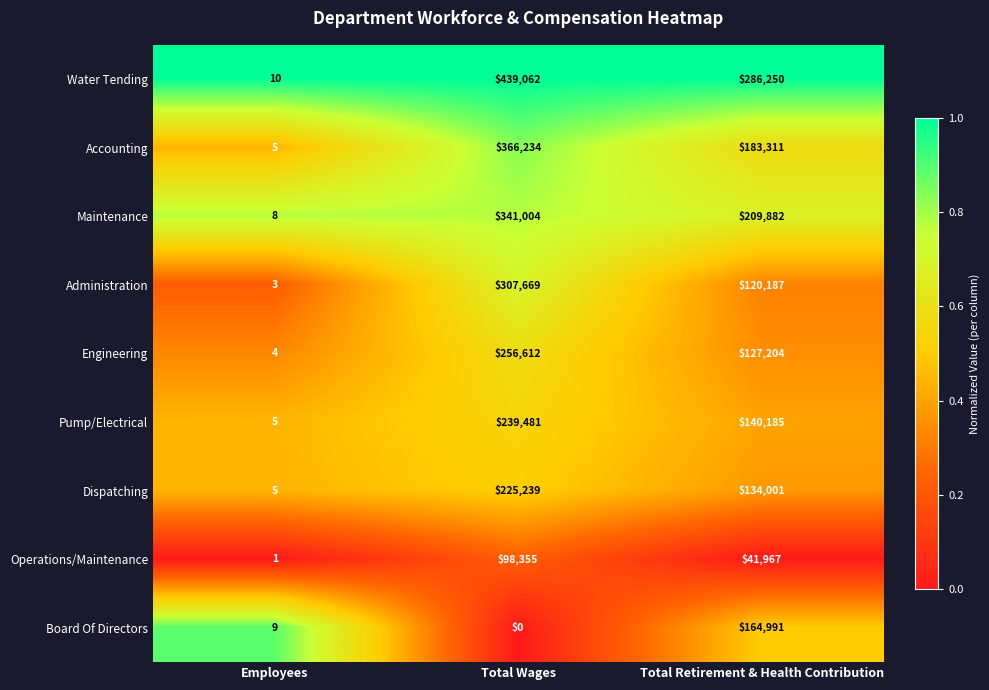

What is the sum of all Board Of Directors values?

165000